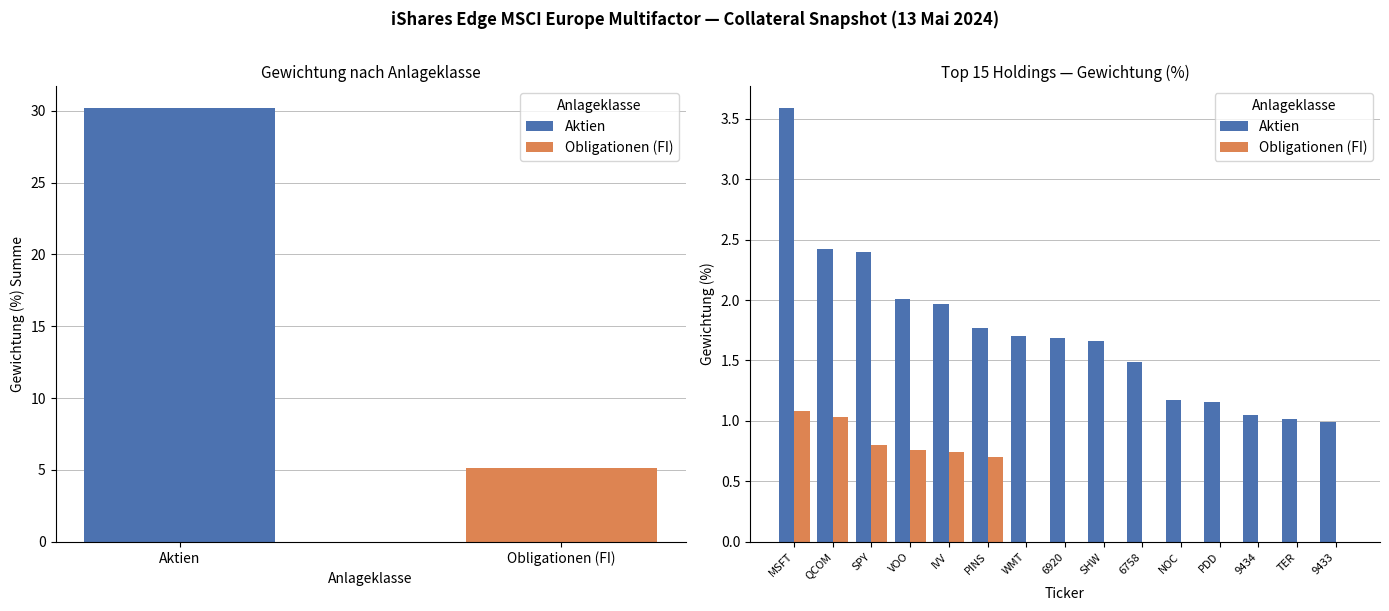

What position from the left is SPY?

3